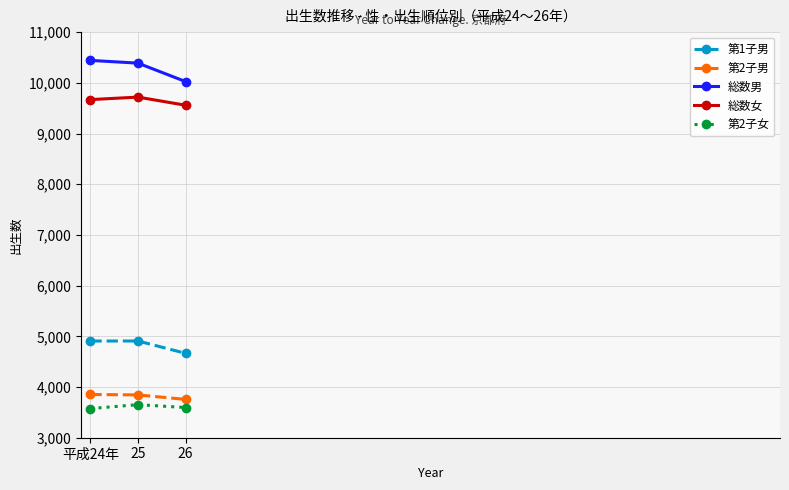

What is the label of the 1st point from the right?

26